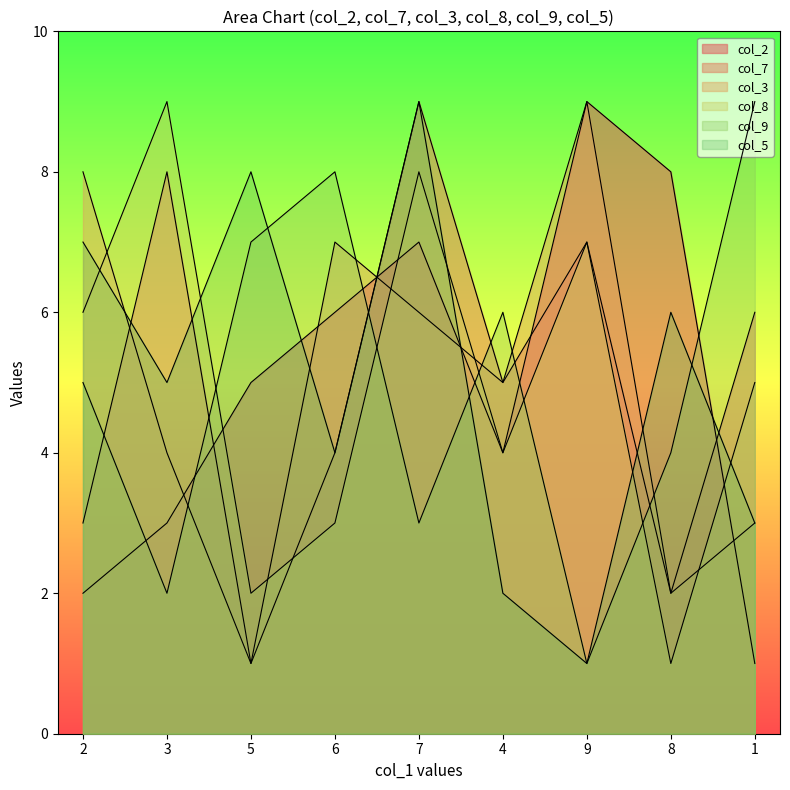

What is the sum of all col_5 values?

45